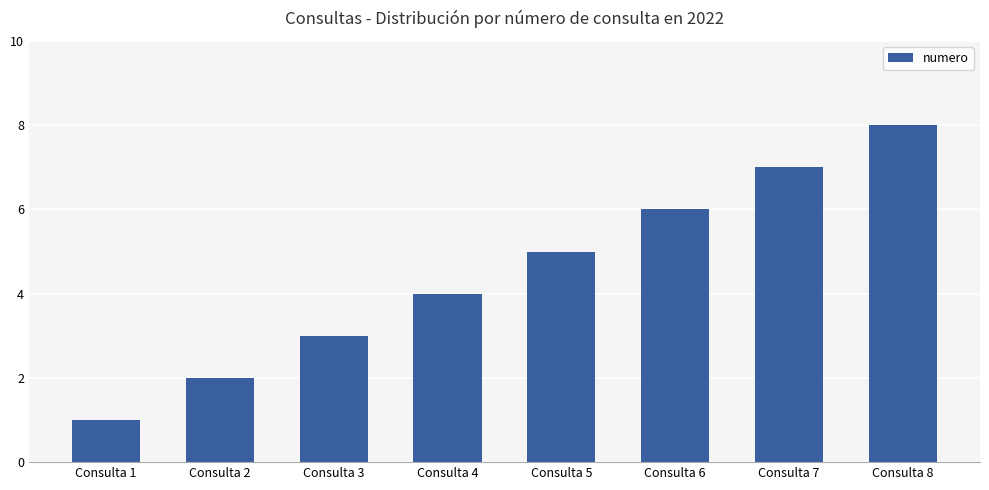

What is the ratio of the value at Consulta 1 to the value at Consulta 8?

0.1